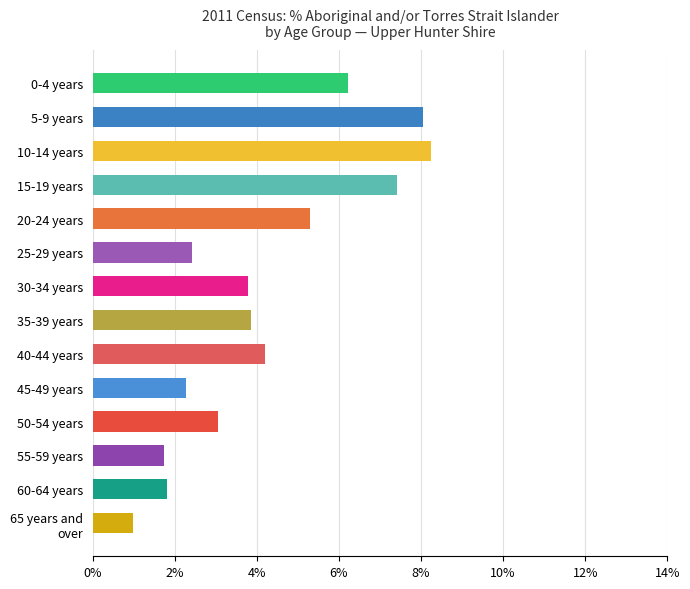

How many data points does each series have?

14